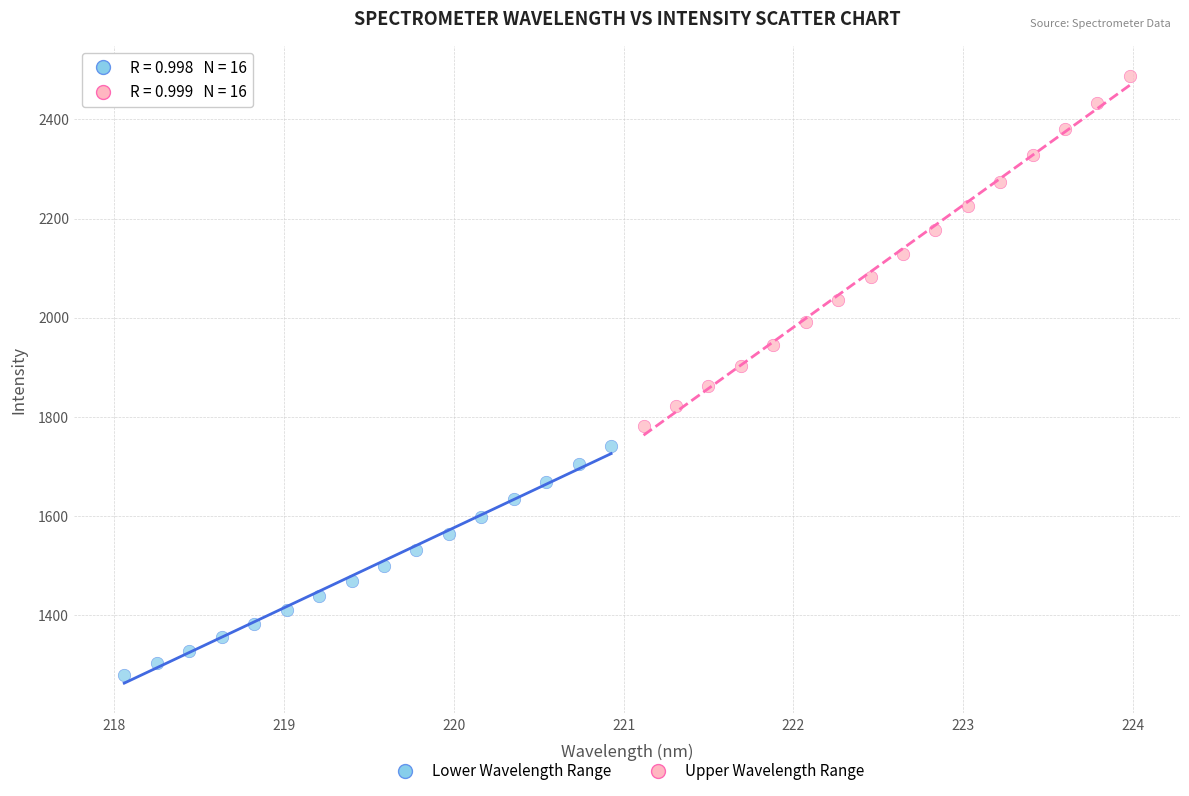

Which series has the widest spread of Y values?

Upper Wavelength Range